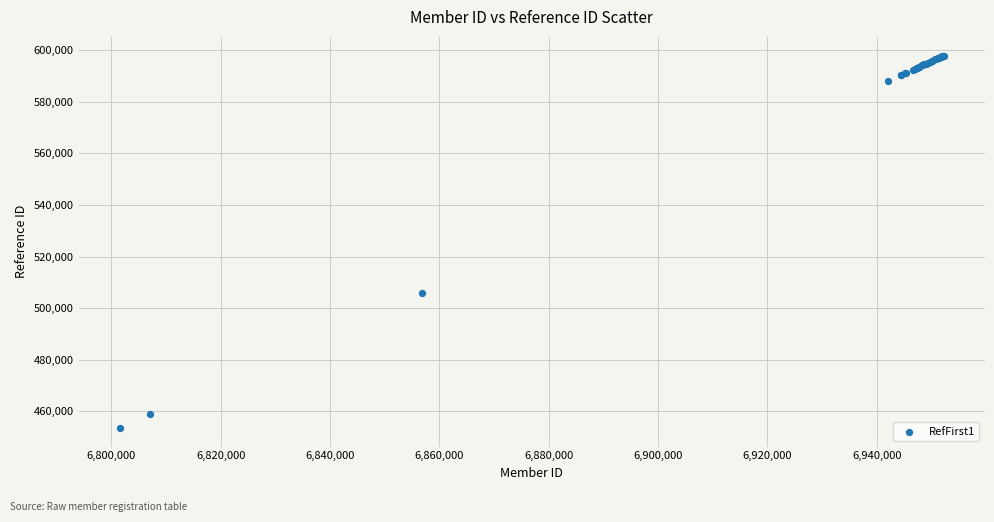

What Y value in the scatter plot is closest to 525734?

505808